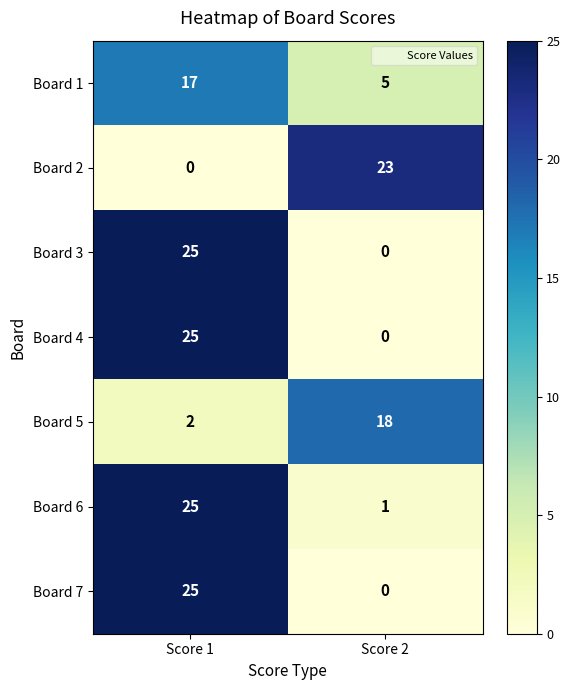

Which category has the highest value across all series?

Score 1